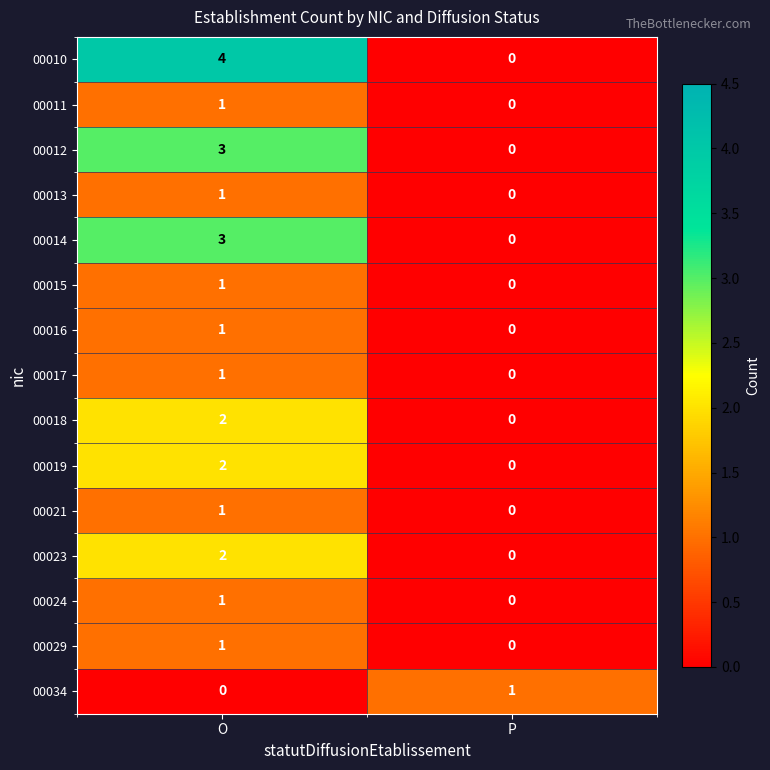

Reading right to left, transcribe all the data shown in this chart.

00010: P=0	O=4
00011: P=0	O=1
00012: P=0	O=3
00013: P=0	O=1
00014: P=0	O=3
00015: P=0	O=1
00016: P=0	O=1
00017: P=0	O=1
00018: P=0	O=2
00019: P=0	O=2
00021: P=0	O=1
00023: P=0	O=2
00024: P=0	O=1
00029: P=0	O=1
00034: P=1	O=0